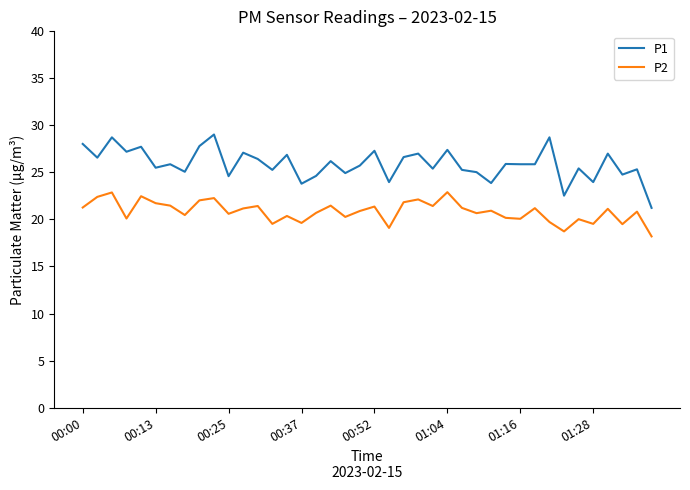

Which series has the largest total across all categories?

P1